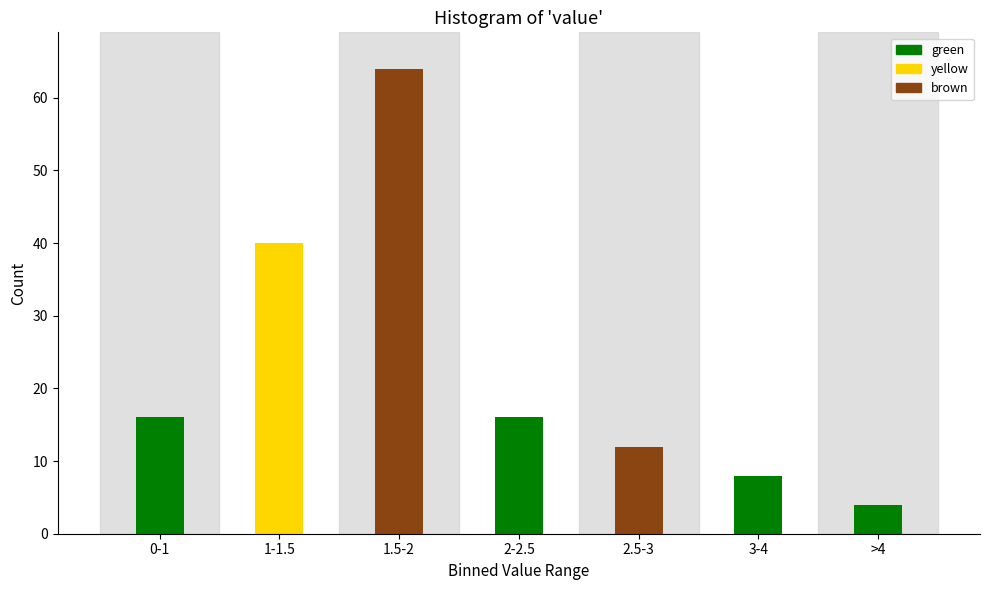

Reading left to right, what are all the values shown in this chart?

0-1=16	1-1.5=40	1.5-2=64	2-2.5=16	2.5-3=12	3-4=8	>4=4